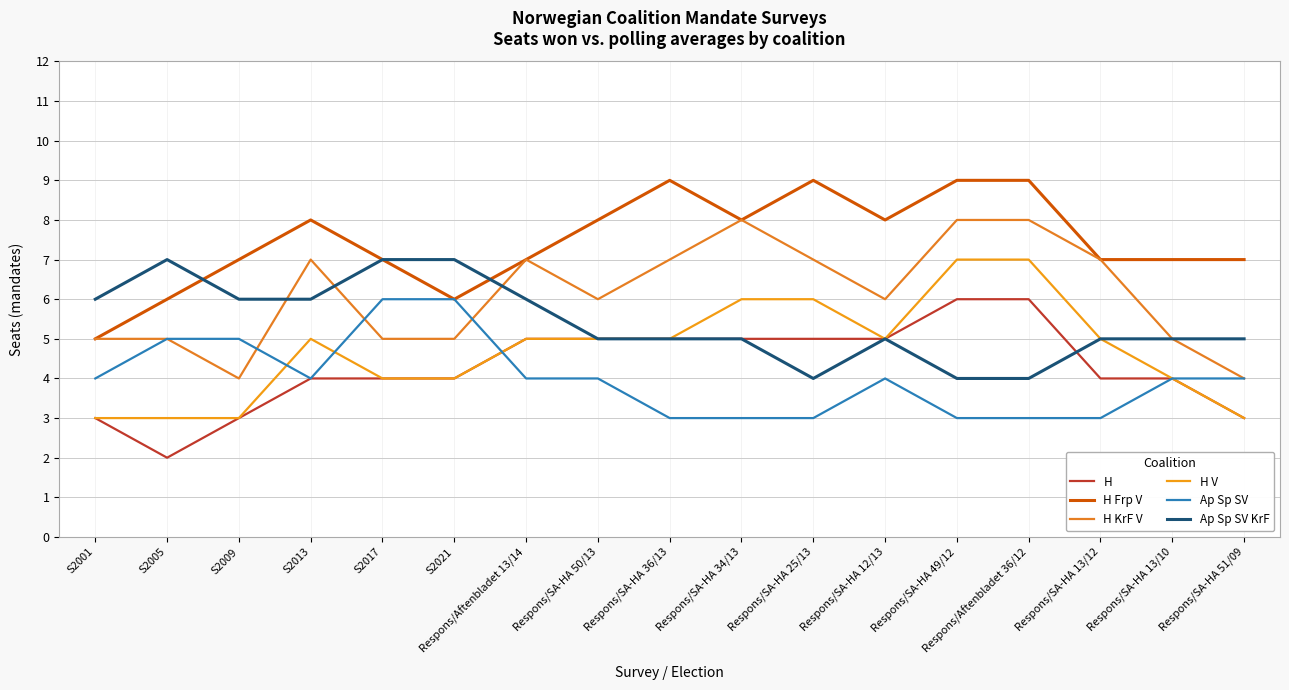

How many categories are shown in the chart?

17